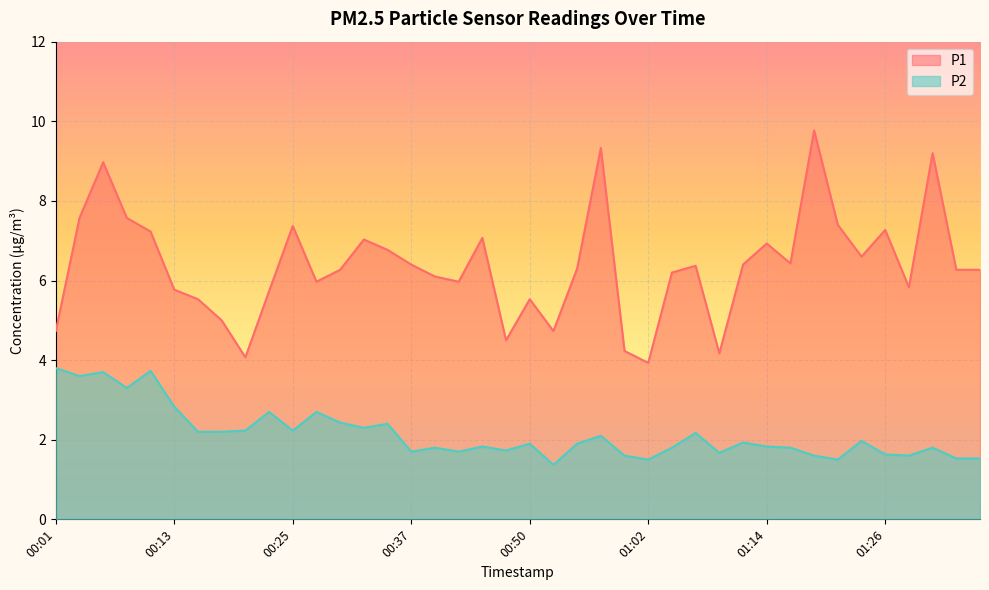

At which category does the chart reach its peak across all series?

01:19